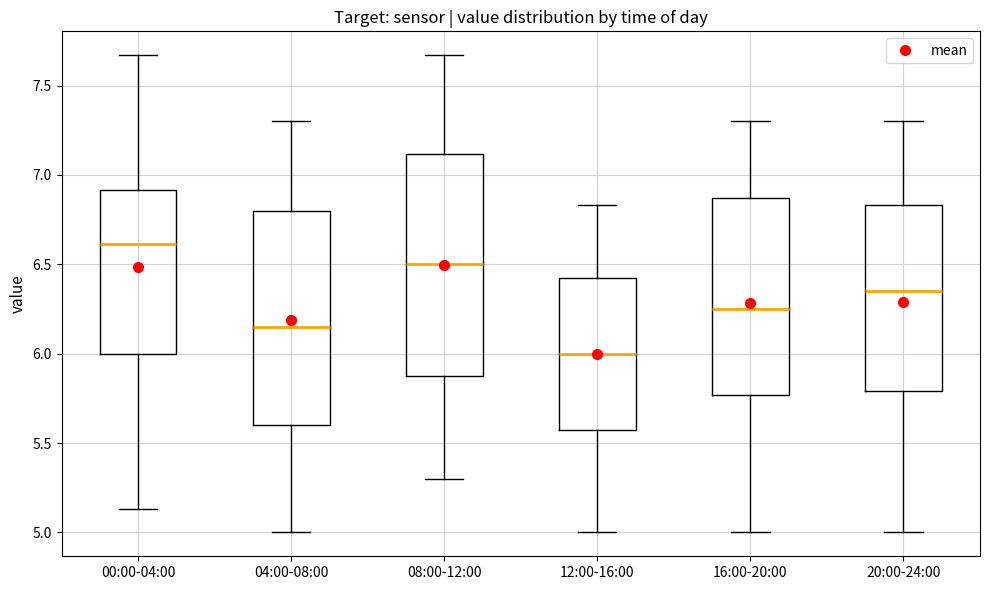

Reading left to right, read every box against the y-axis: the position of its median line, the range the box covers, and the ends of its whiskers. The values are not printed on the chart, so give them approximately, as read against the axis.

00:00-04:00: median 6.60, box 6.00 to 6.90, whiskers 5.15 to 7.65
04:00-08:00: median 6.15, box 5.60 to 6.80, whiskers 5.00 to 7.30
08:00-12:00: median 6.50, box 5.90 to 7.10, whiskers 5.30 to 7.65
12:00-16:00: median 6.00, box 5.60 to 6.45, whiskers 5.00 to 6.85
16:00-20:00: median 6.25, box 5.75 to 6.85, whiskers 5.00 to 7.30
20:00-24:00: median 6.35, box 5.80 to 6.85, whiskers 5.00 to 7.30